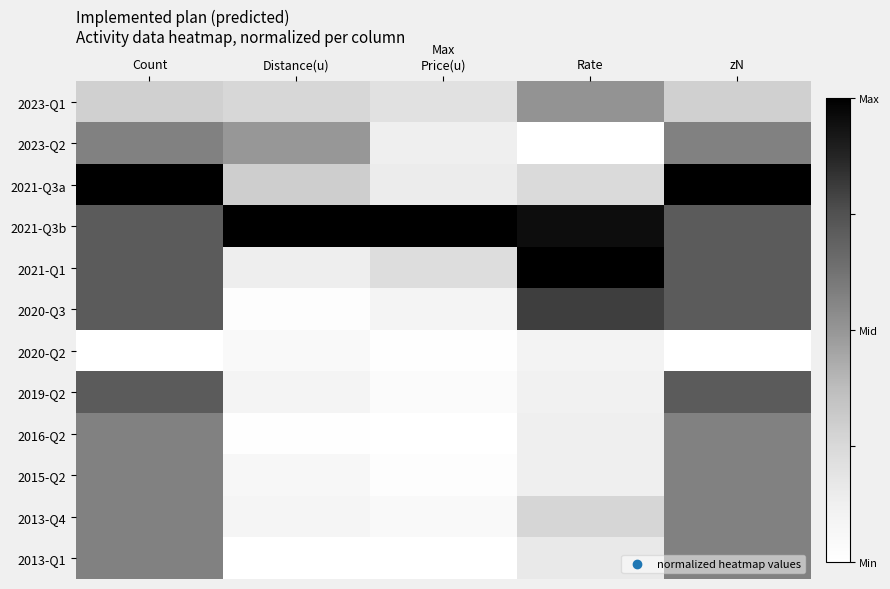

Count the number of data series in this chart.

12